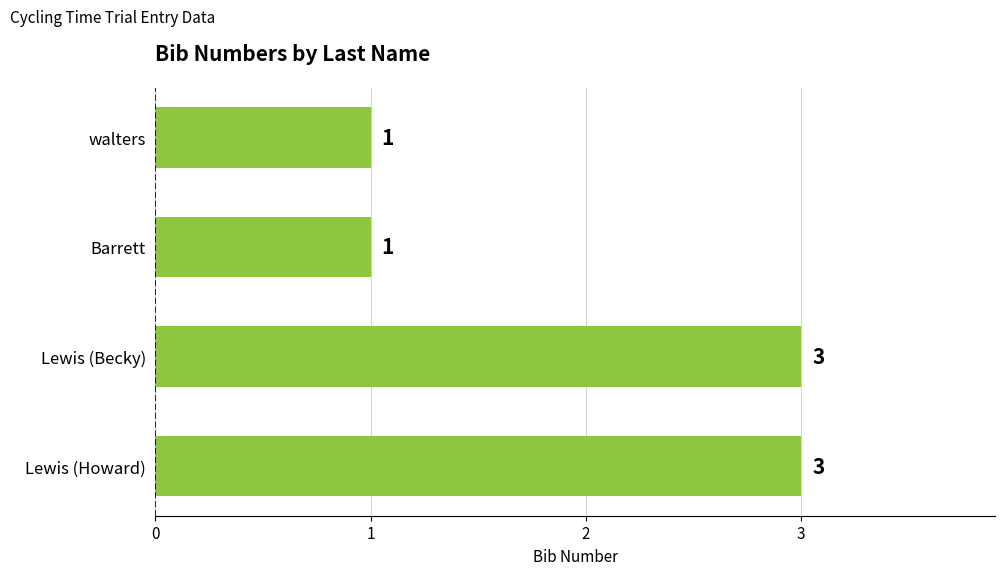

What is the difference between the second highest and second lowest values?

2